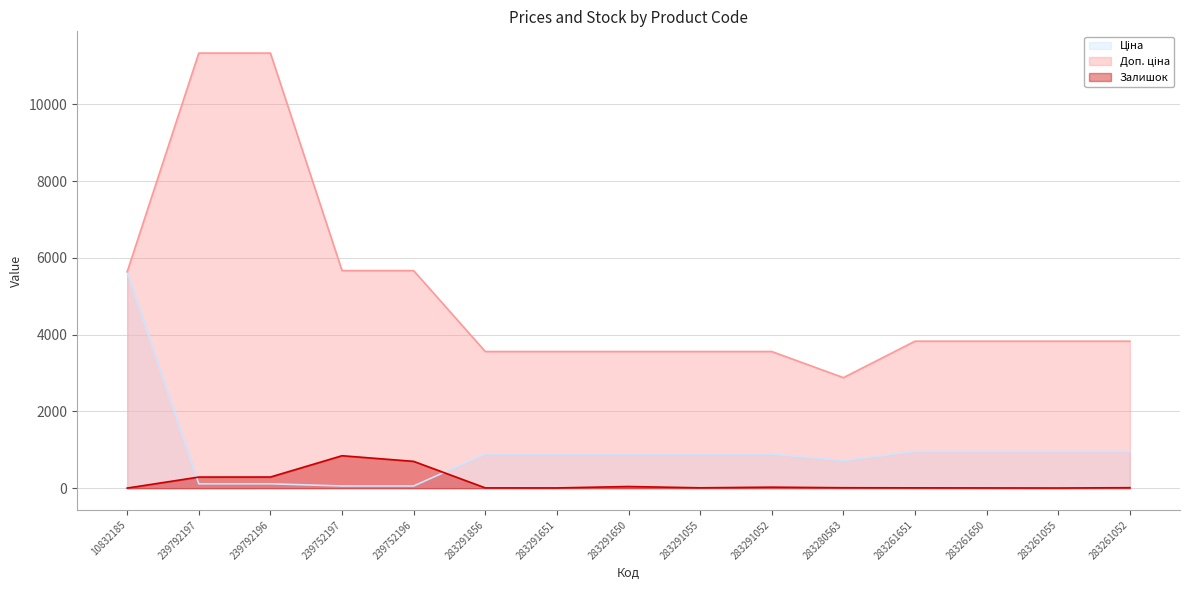

How many lines are shown in the chart?

3